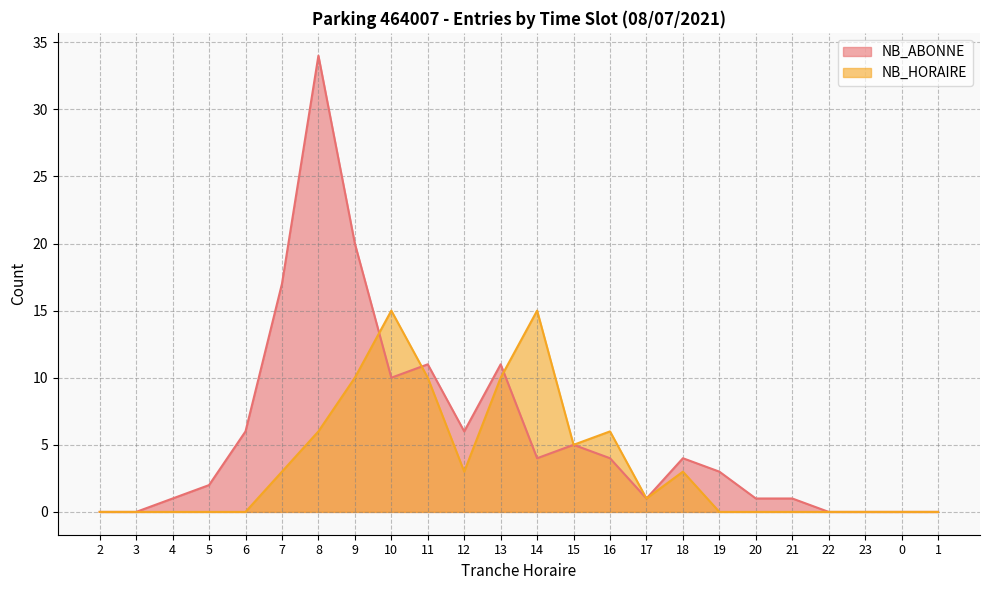

Is it true that NB_HORAIRE equals 10 at 13?

True